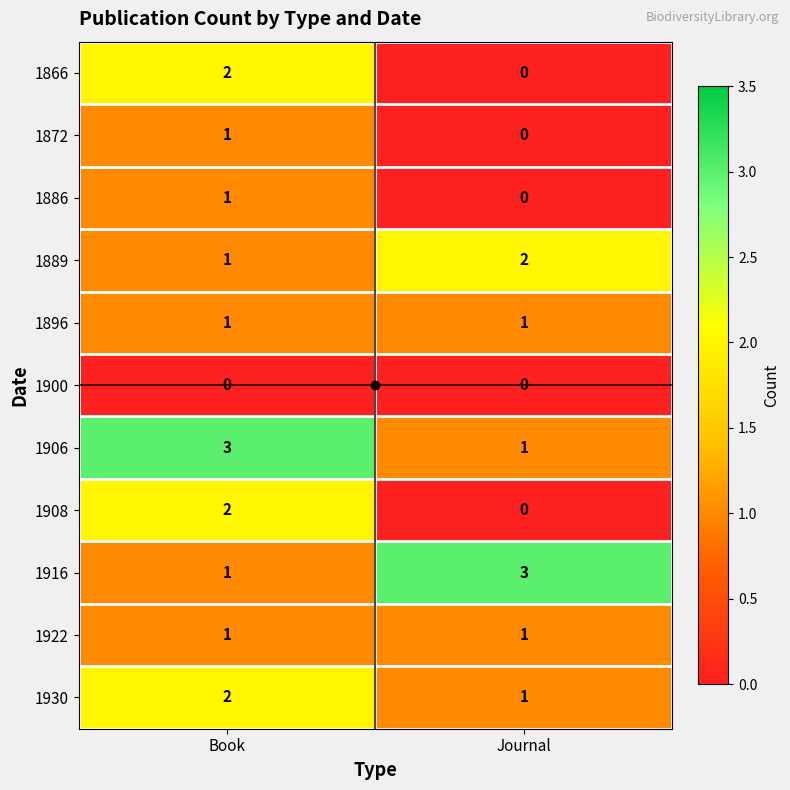

What is the greatest value displayed?

3